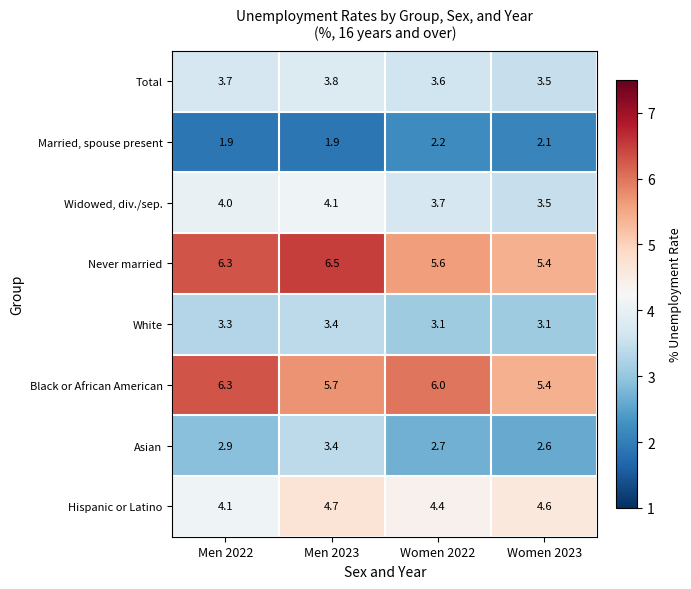

How many Asian values are between 2 and 3?

3